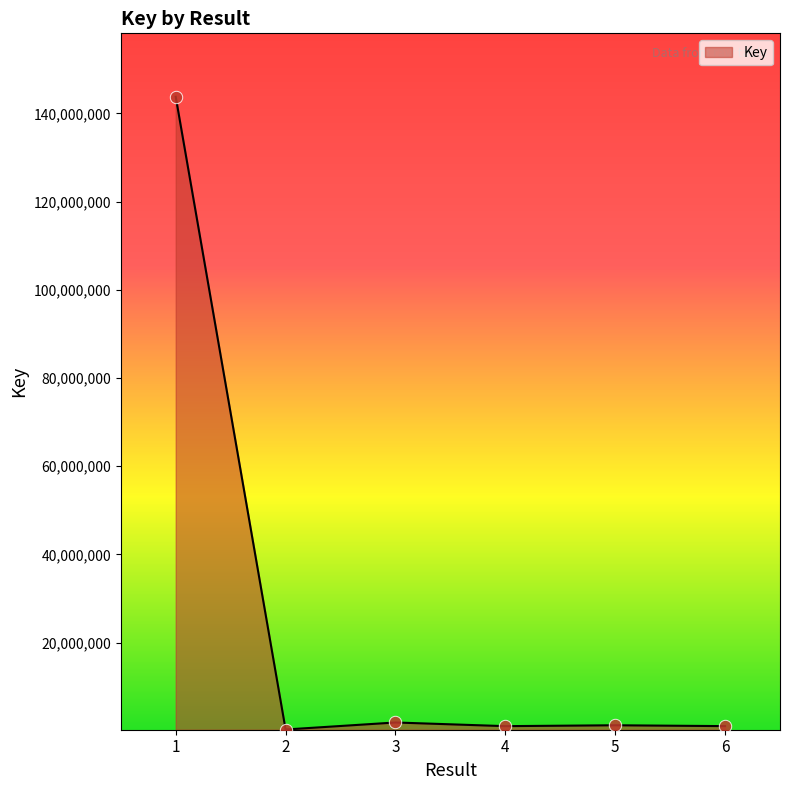

What is the change in value from 2 to 6?

+767799